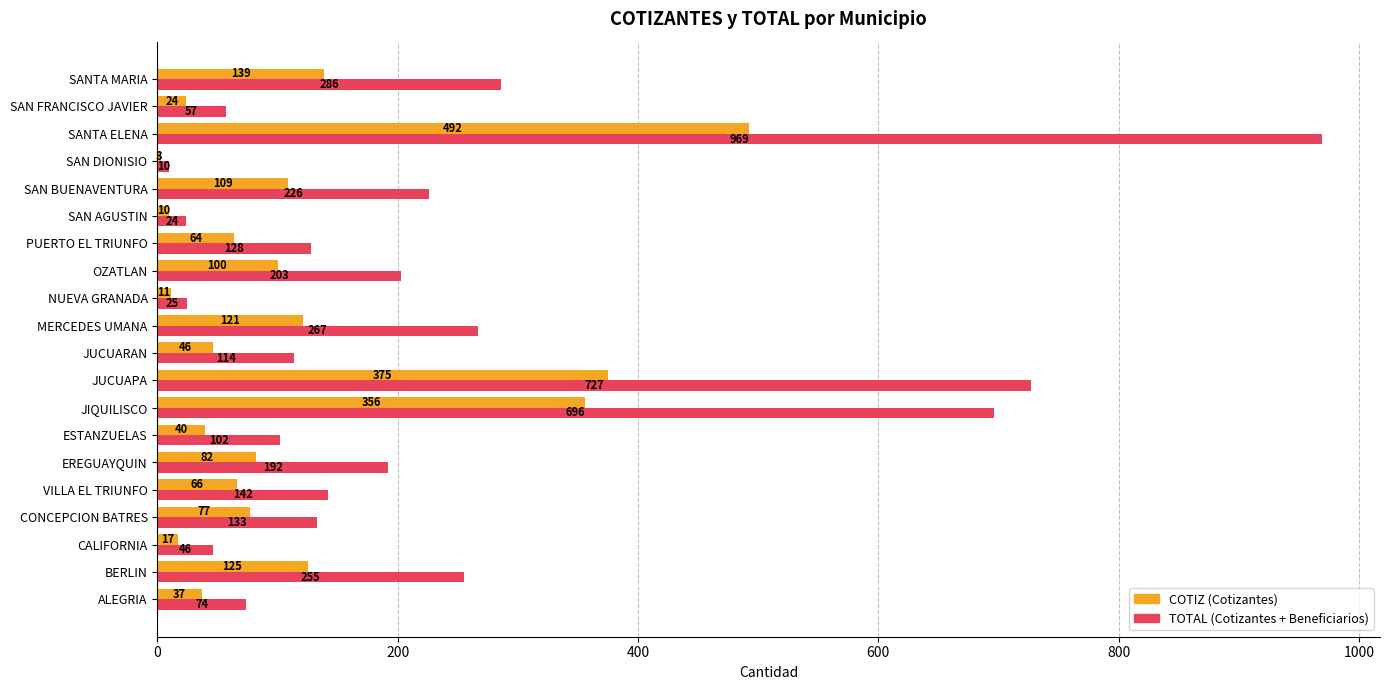

At which category does the chart reach its peak across all series?

SANTA ELENA